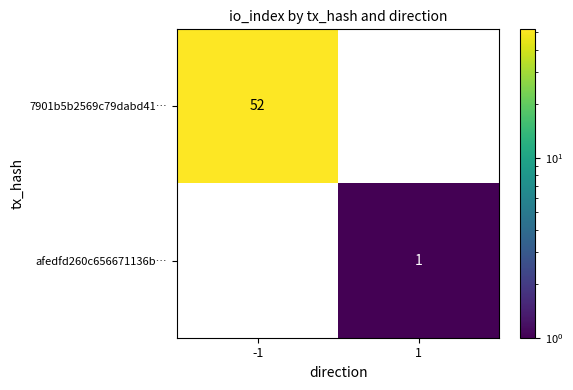

List the series in order of their peak value, lowest first.

afedfd260c656671136b…, 7901b5b2569c79dabd41…